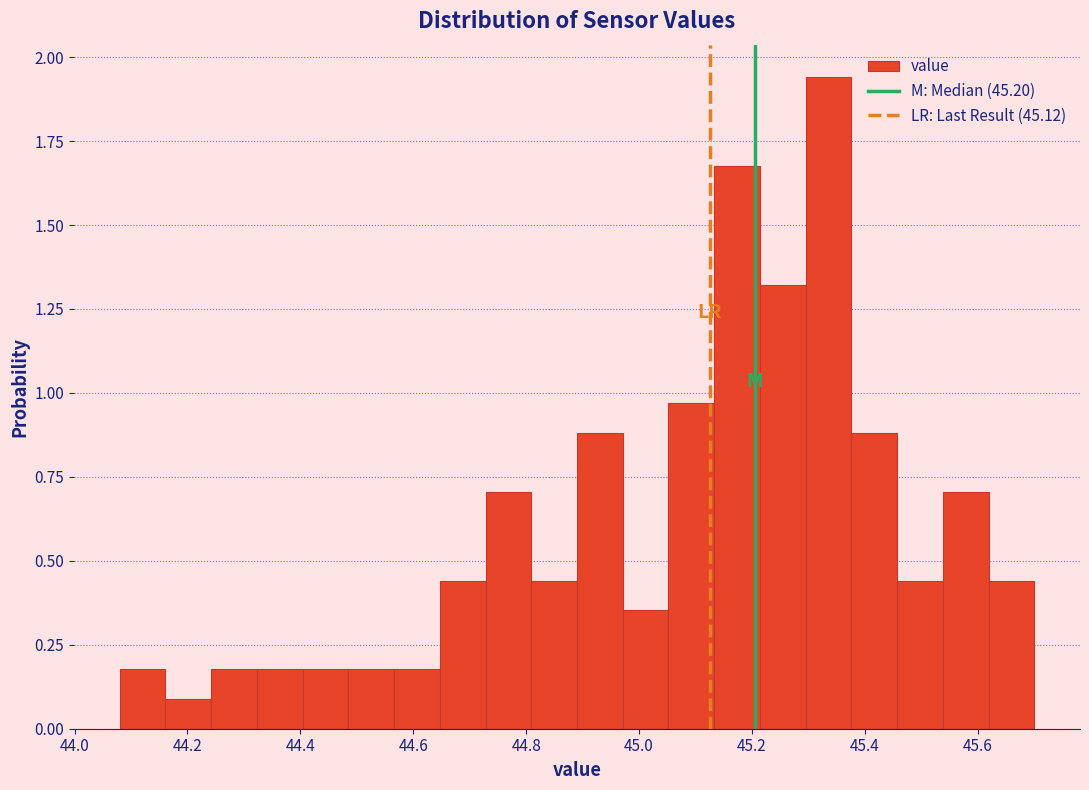

How tall is the bar that spans 44.32 to 44.40 on the x-axis? Neither the bar edges nor the heights are printed on the chart, so give them approximately, as read against the axes.

0.20